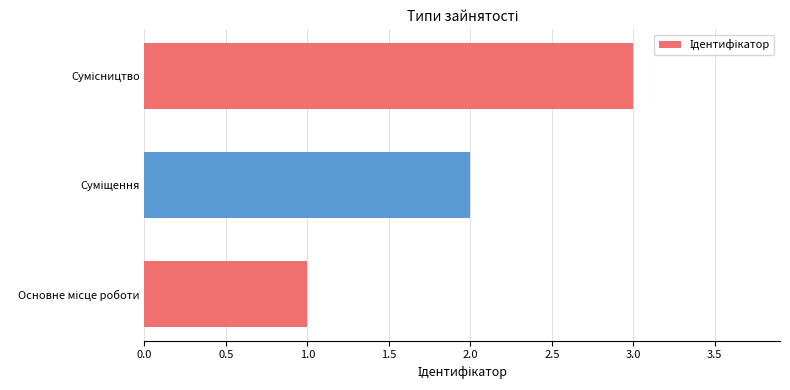

What is the average value?

2